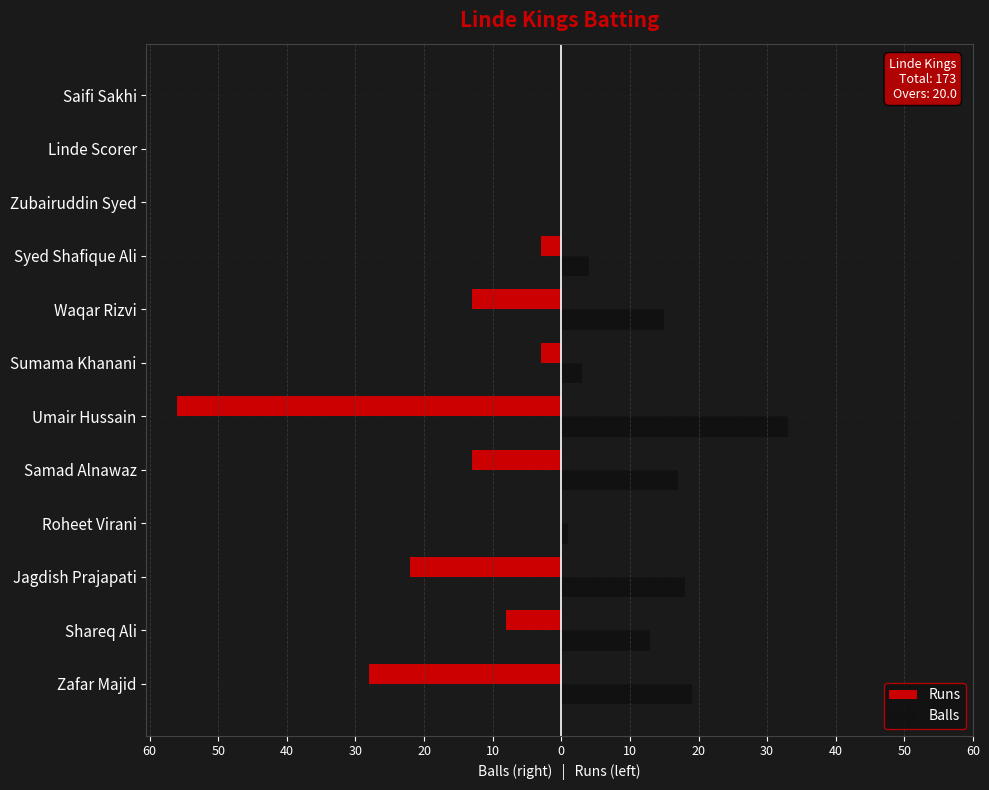

What are all the series names shown in the legend?

Runs, Balls